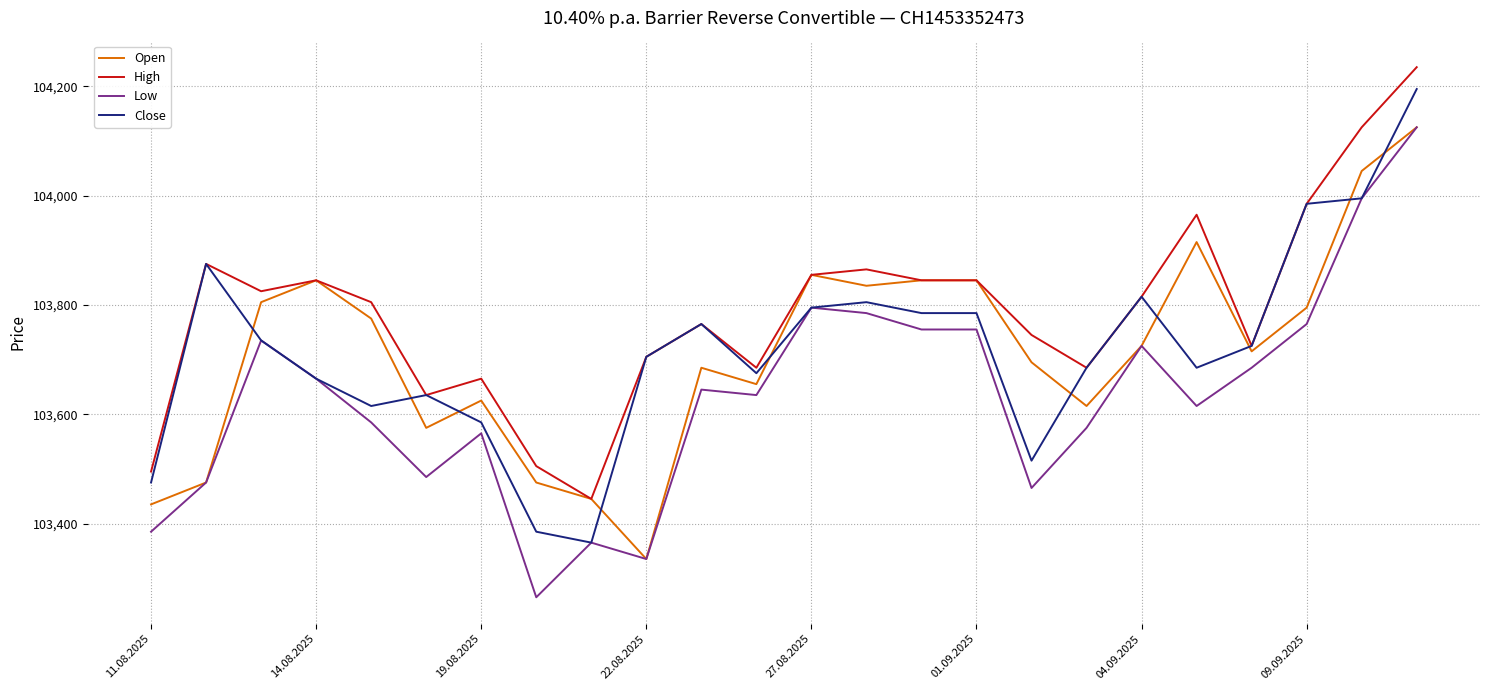

What is the greatest value displayed?

104235